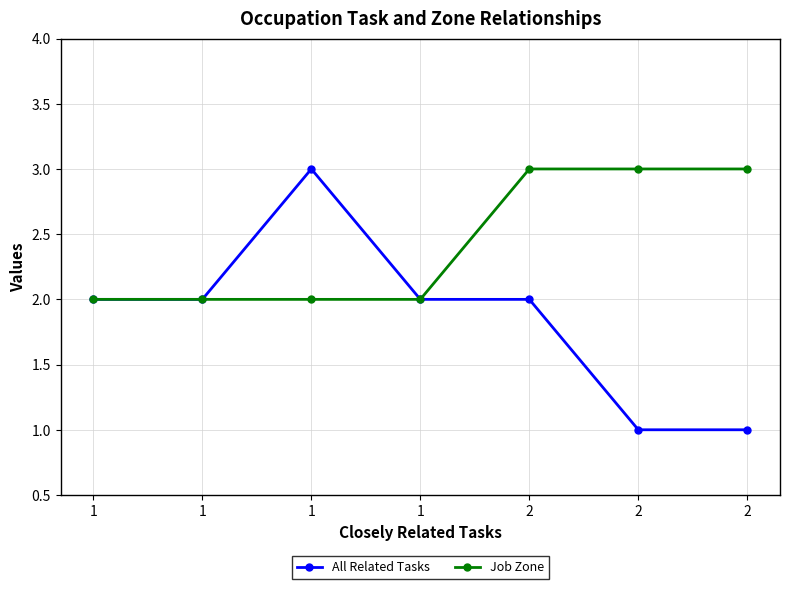

What are all the series names shown in the legend?

All Related Tasks, Job Zone